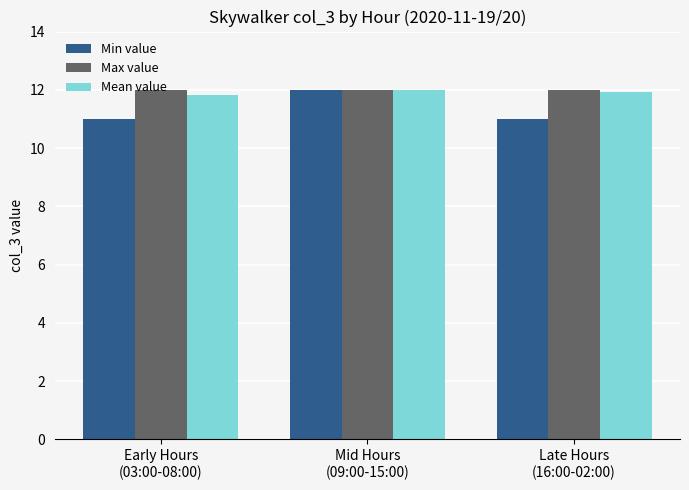

What is the maximum value for Min value?

12.0